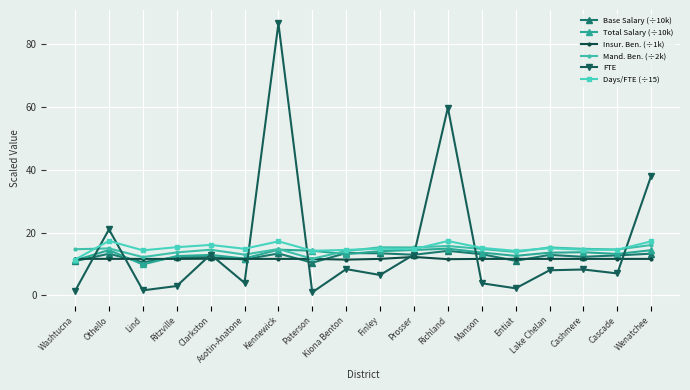

How many lines are shown in the chart?

6